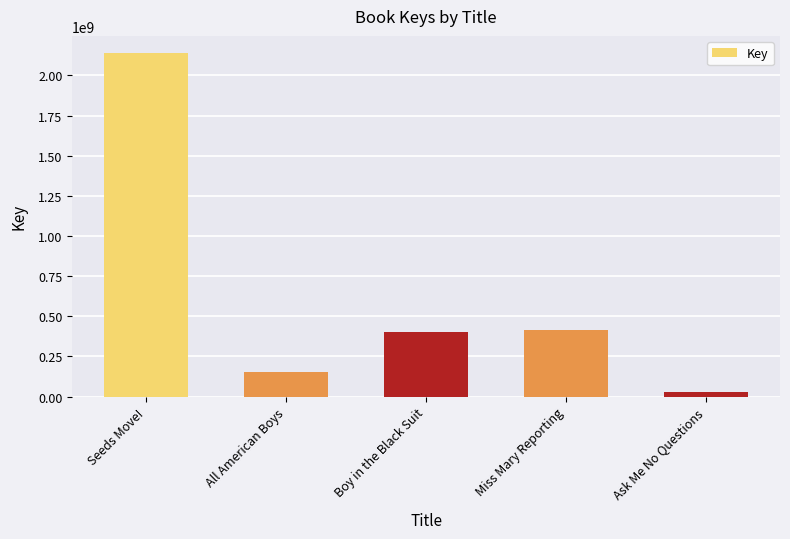

Which has a higher value, All American Boys or Ask Me No Questions?

All American Boys